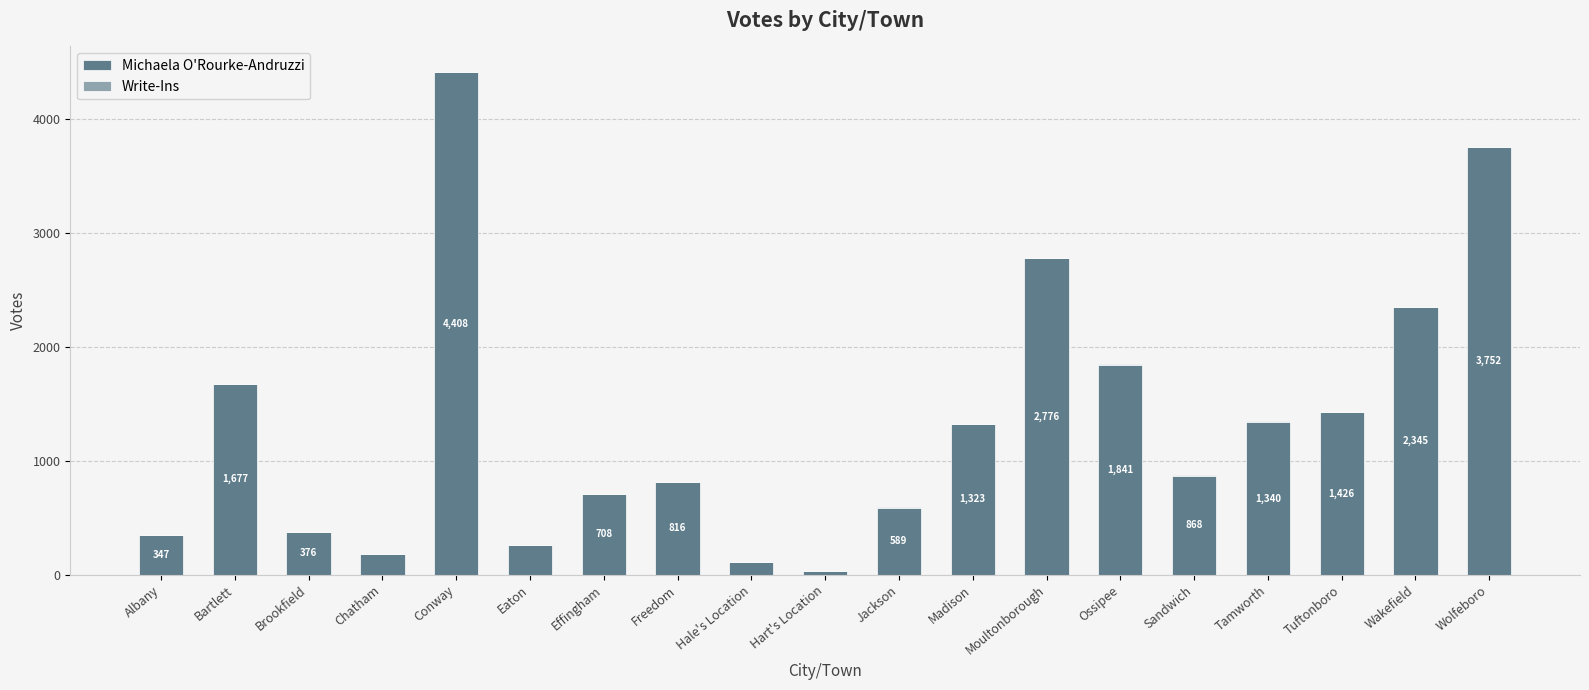

What is the total value across all series at Hart's Location?

37